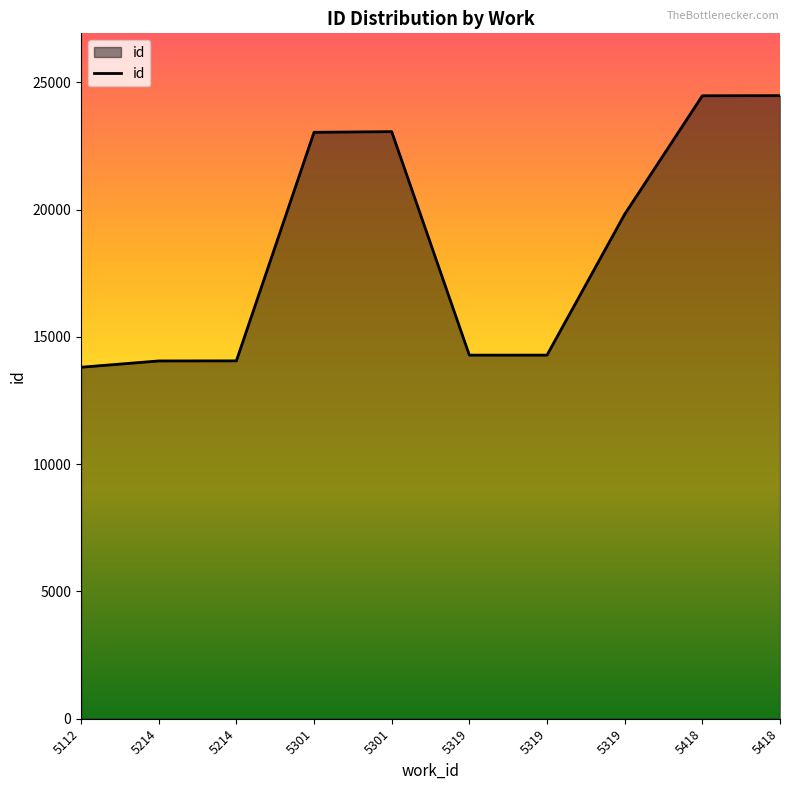

Where is the data nearest to the value 19146?

5319